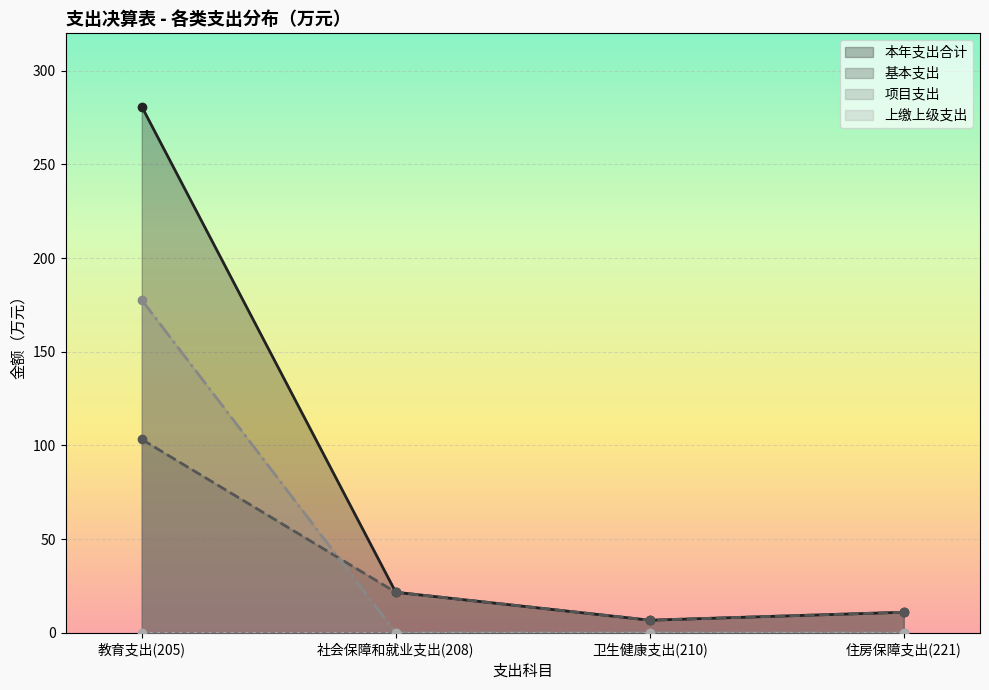

What is the lowest value of the 本年支出合计 series?

6.7